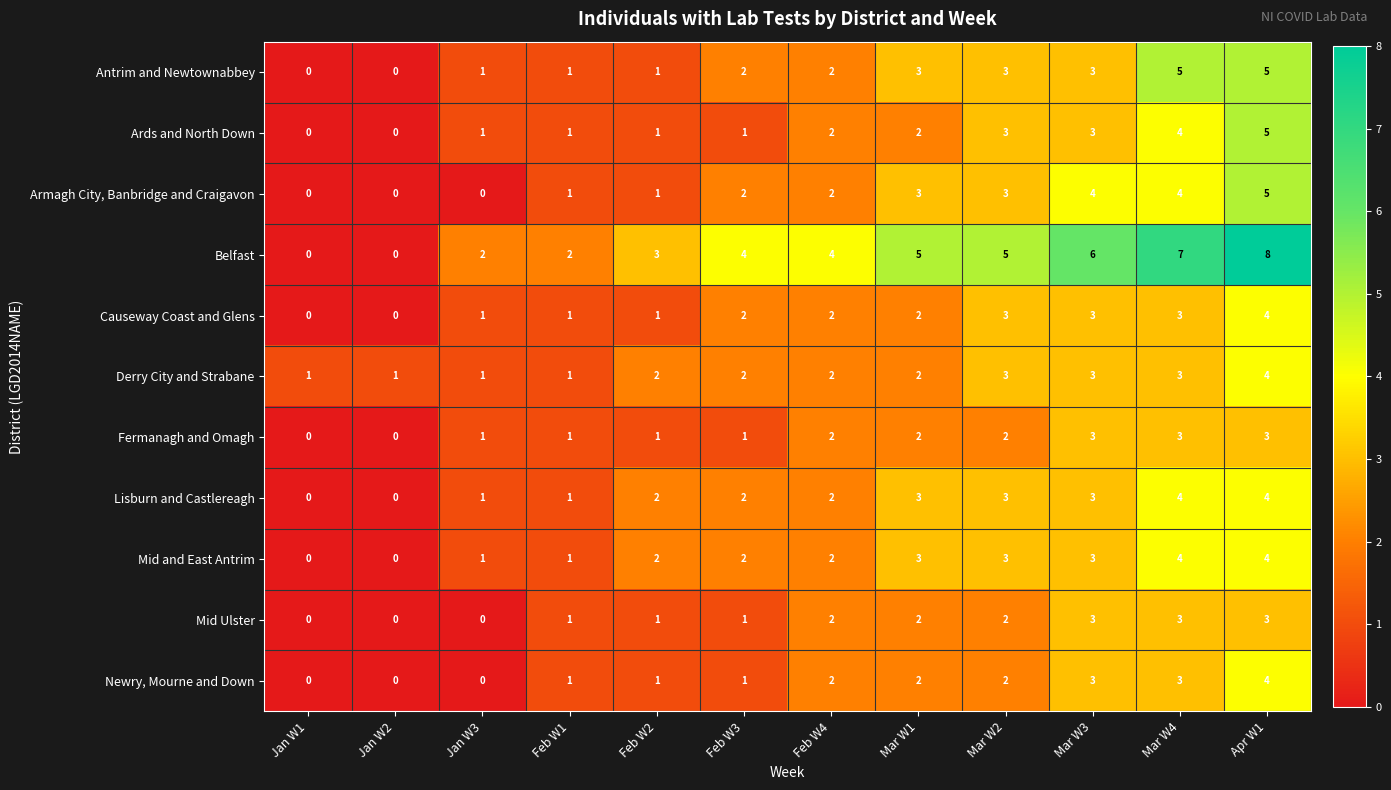

How many categories are shown in the chart?

12